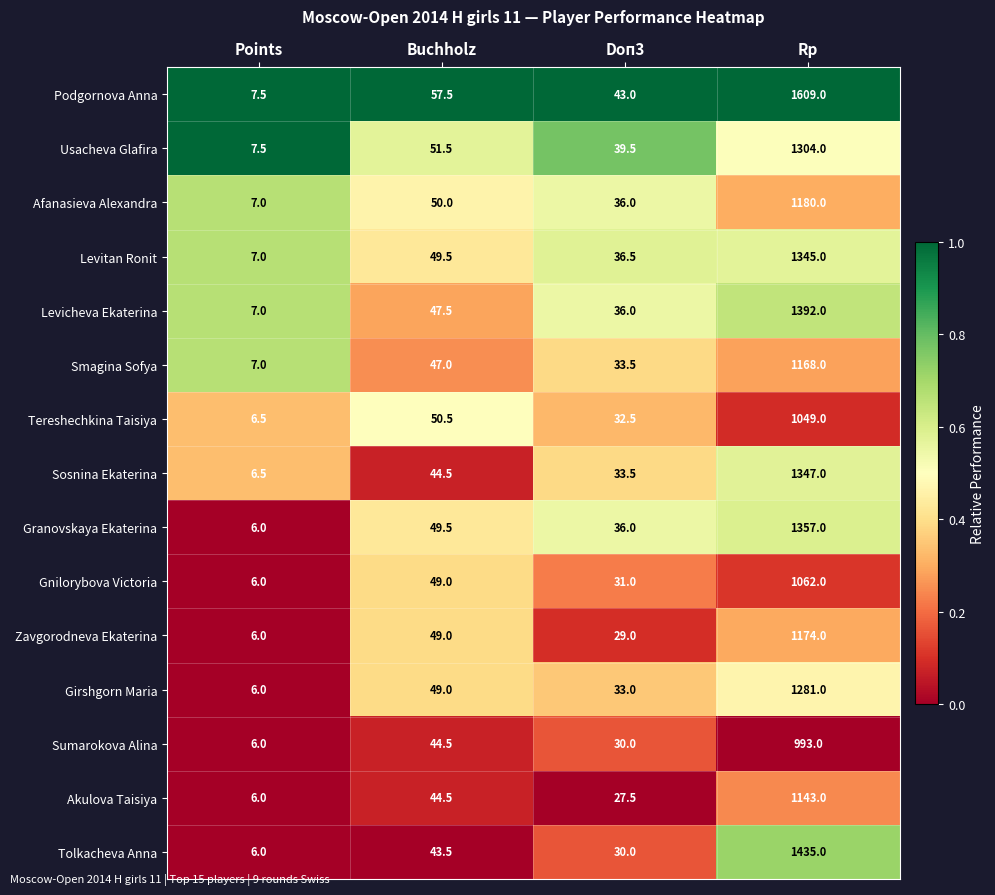

What is the total value across all series at Doп3?

507.0